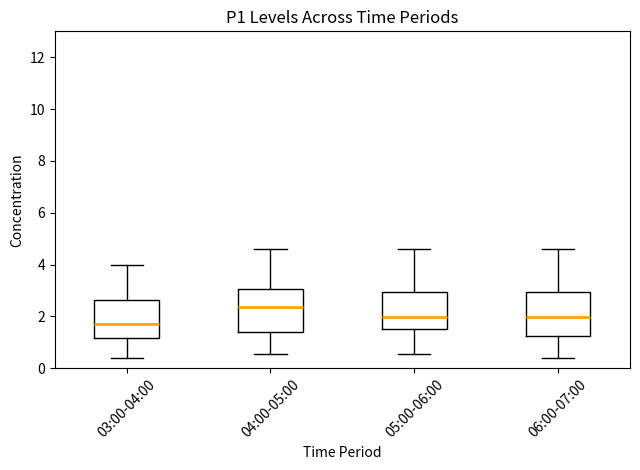

Reading left to right, transcribe this box plot: for each box, give where its median line is, the range the box spans, and where its two whiskers end, as read against the y-axis. The values are not printed on the chart, so give them approximately, as read against the axis.

03:00-04:00: median 1.8, box 1.2 to 2.6, whiskers 0.4 to 4.0
04:00-05:00: median 2.4, box 1.4 to 3.0, whiskers 0.6 to 4.6
05:00-06:00: median 2.0, box 1.6 to 3.0, whiskers 0.6 to 4.6
06:00-07:00: median 2.0, box 1.2 to 3.0, whiskers 0.4 to 4.6